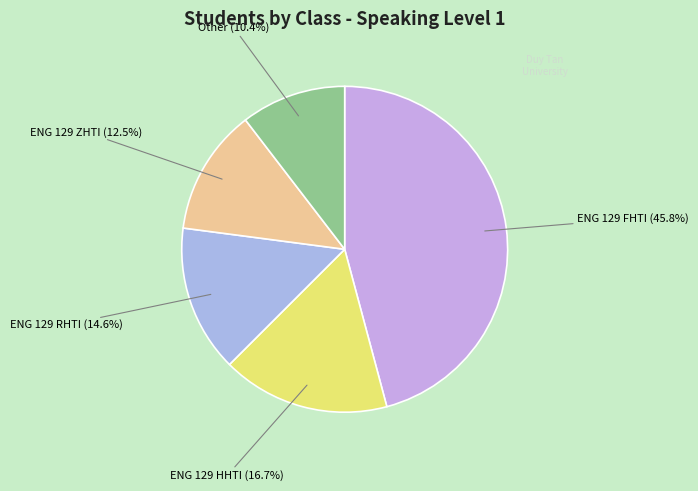

Count the number of slices in the pie.

5